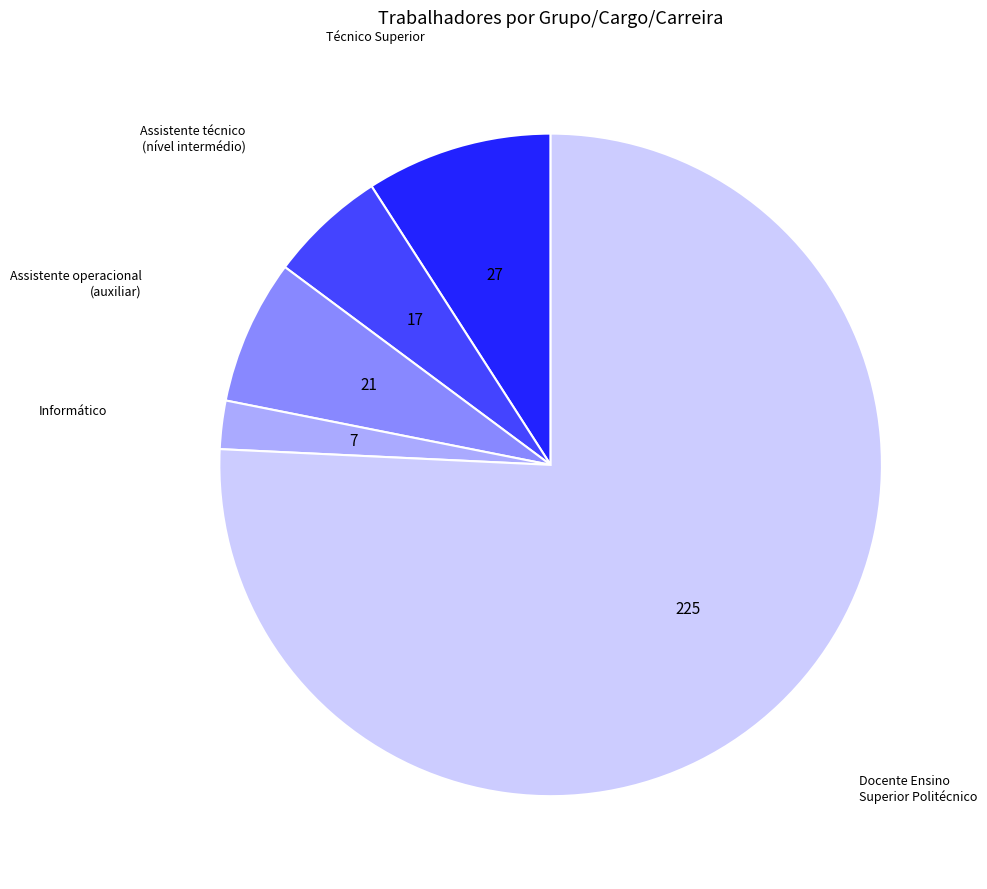

Does any single category account for the majority?

Yes